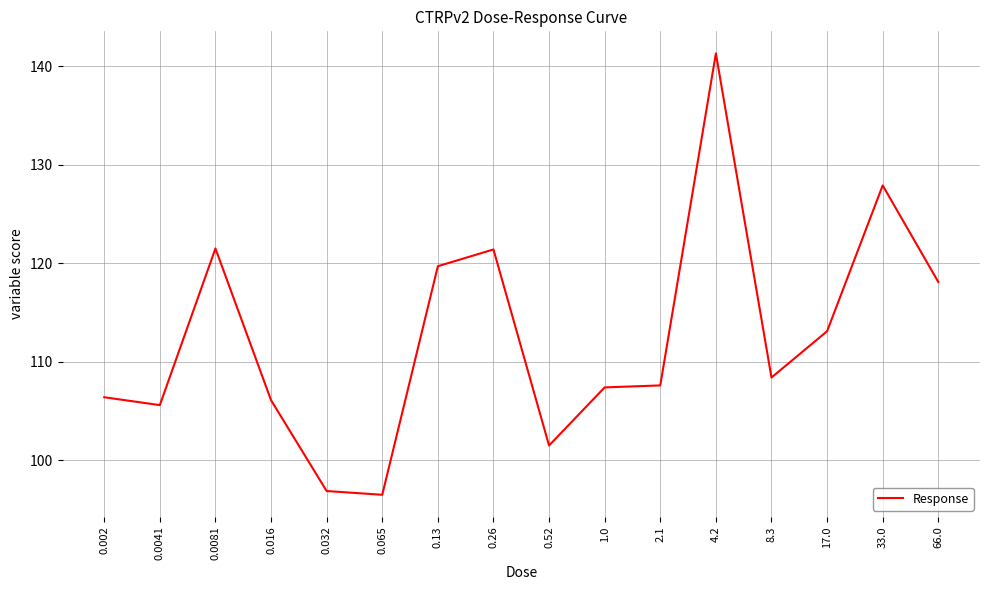

At which category does the chart reach its peak across all series?

4.2